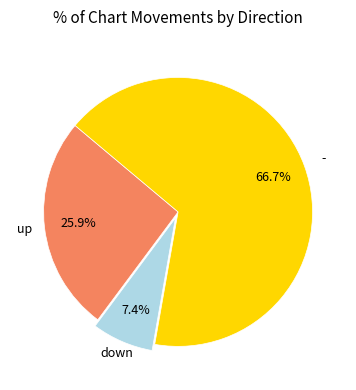

Is there any slice that represents more than half of the pie?

Yes